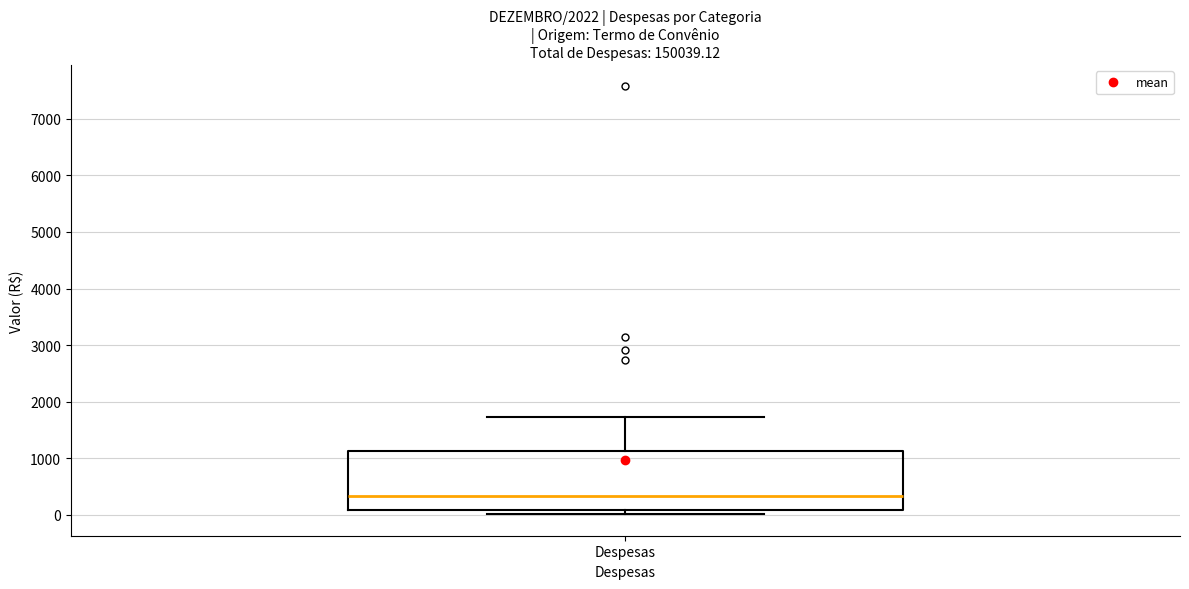

Where does the median line of the box for Despesas sit on the y-axis? The values are not printed on the chart, so give them approximately, as read against the axis.

300